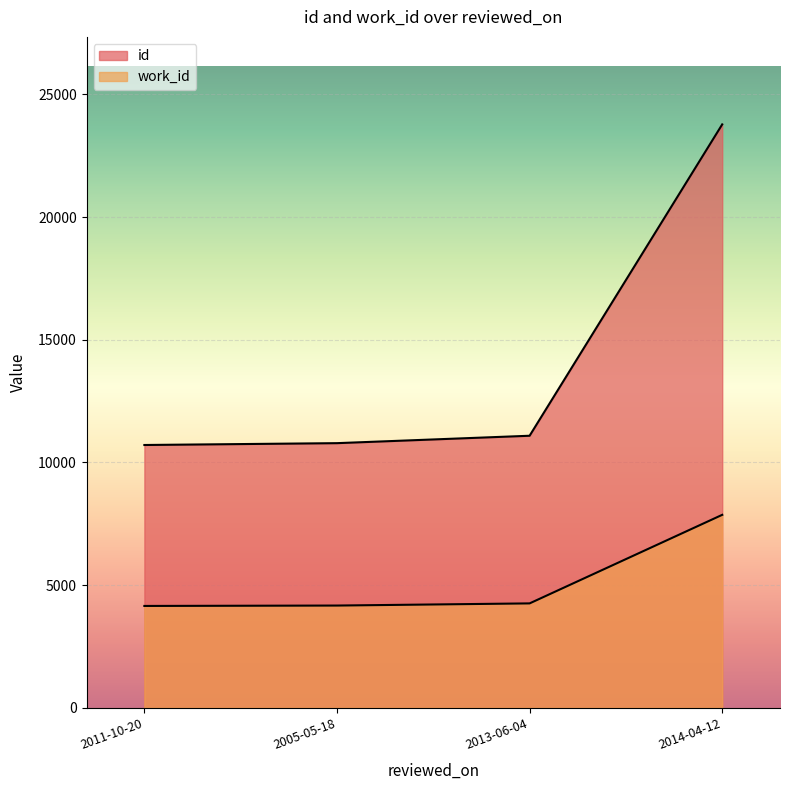

Is the value of id at 2011-10-20 greater than the value of work_id at 2013-06-04?

Yes